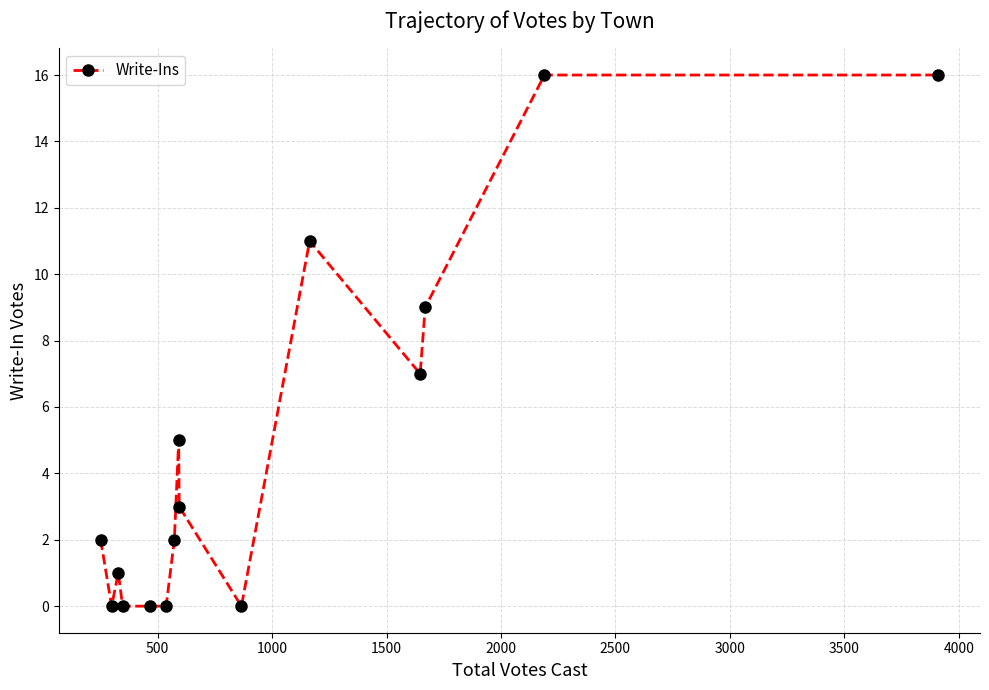

What is the average value?

5